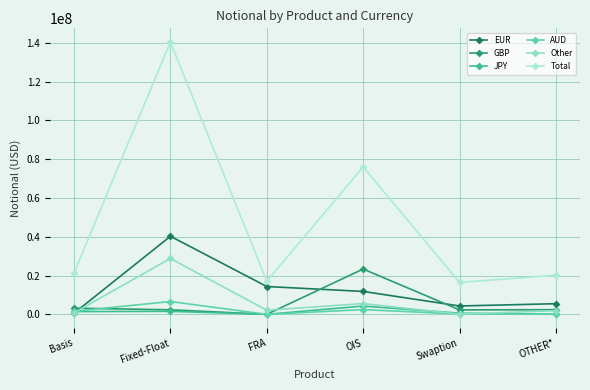

True or false: AUD and GBP intersect in this chart.

True